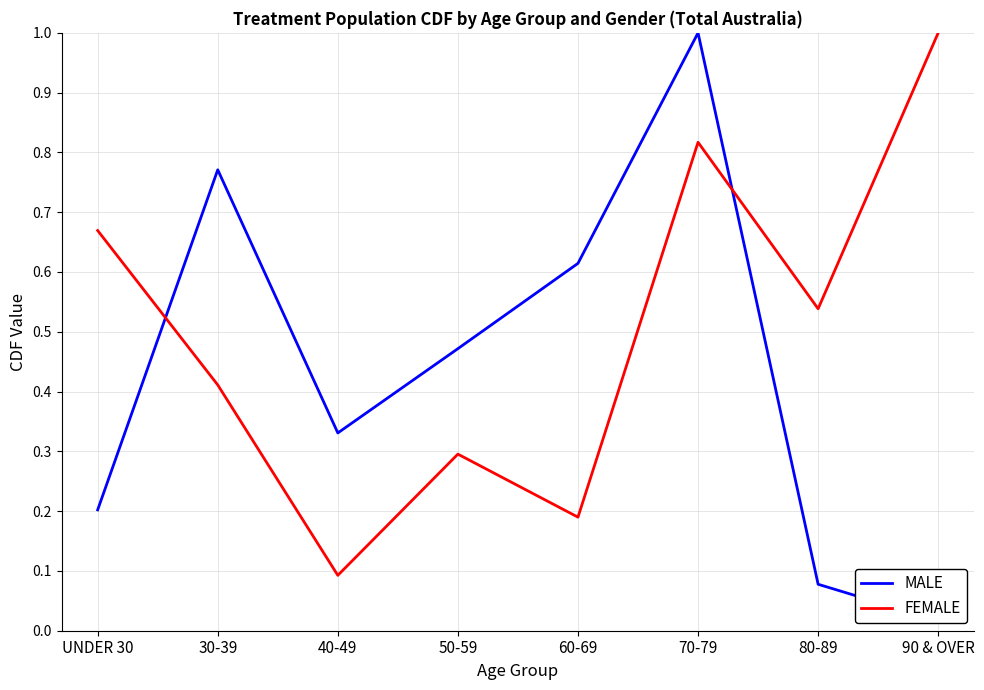

At UNDER 30, list the series in order from largest to smallest.

FEMALE, MALE